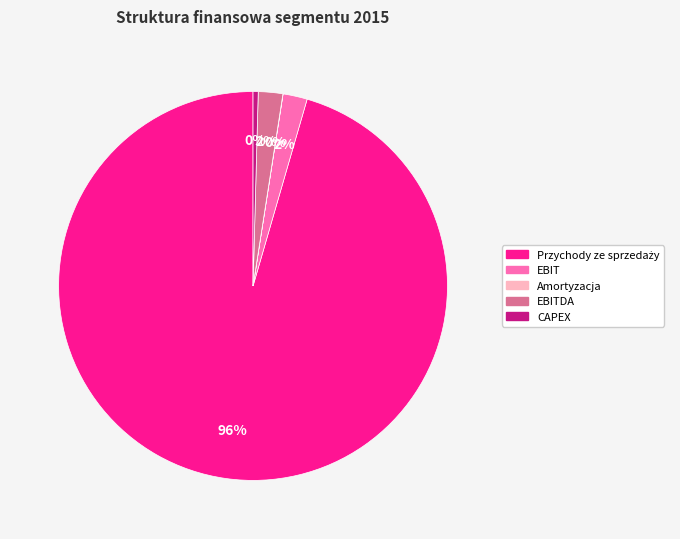

Combined, do EBIT and EBITDA account for over 50%?

No